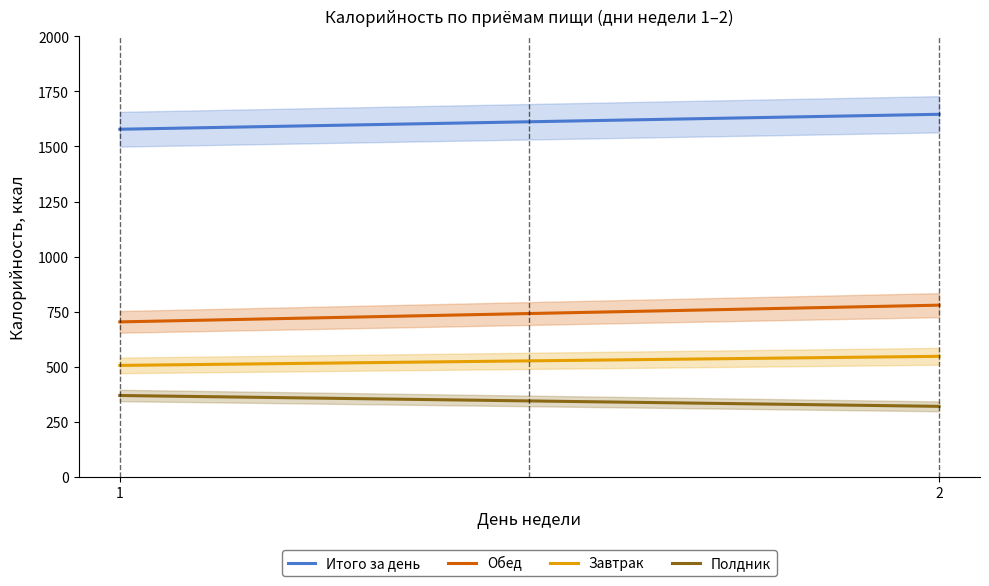

True or false: Итого за день and Завтрак intersect in this chart.

False